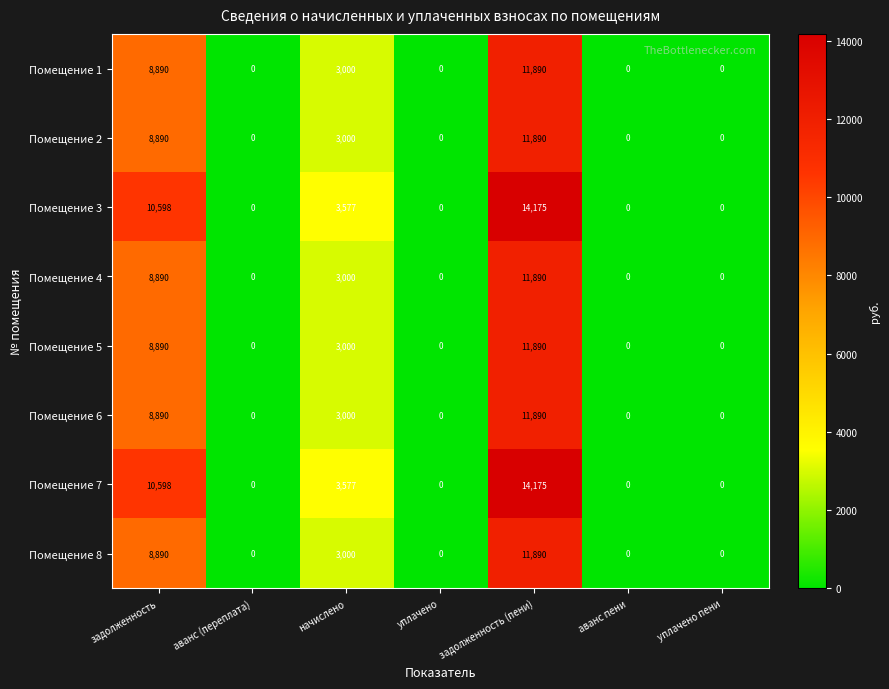

What is the difference between the maximum and minimum values in the Помещение 7 series?

14175